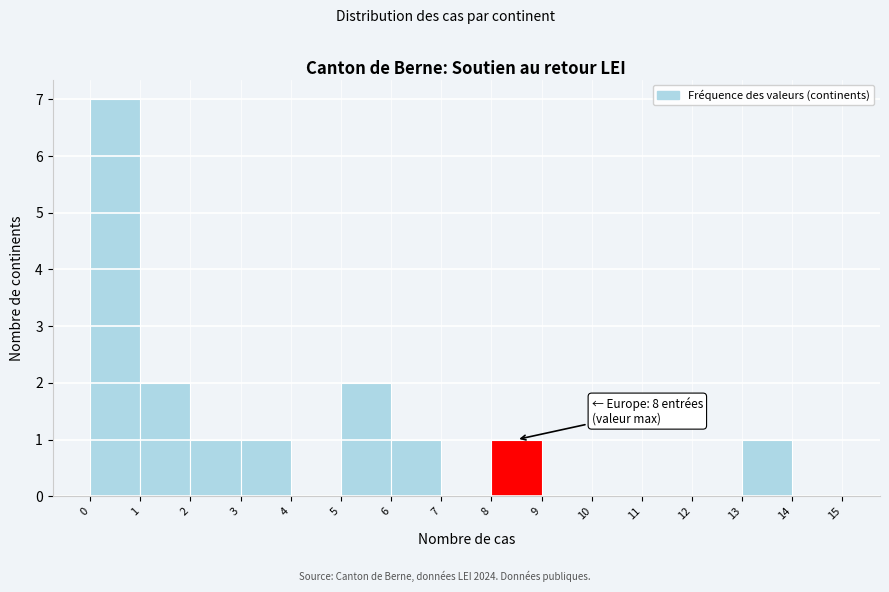

Over which range of the x-axis is the bar tallest?

0 to 1